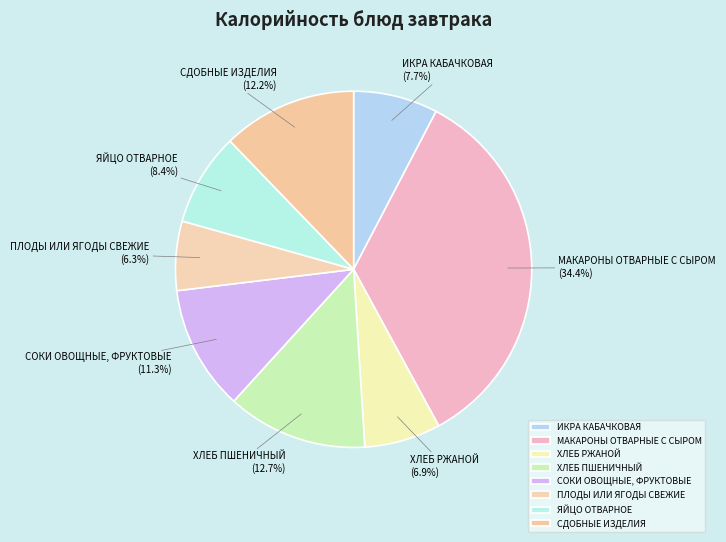

True or false: СОКИ ОВОЩНЫЕ, ФРУКТОВЫЕ accounts for 26% of the total.

False